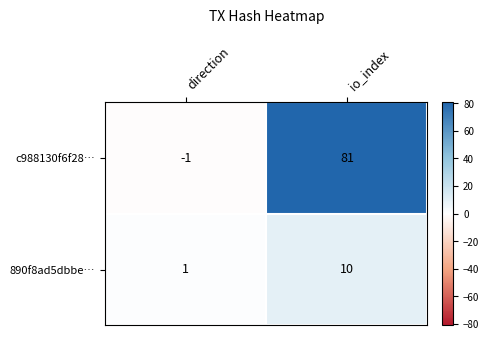

Rank the series by their maximum value, from lowest to highest.

890f8ad5dbbe…, c988130f6f28…